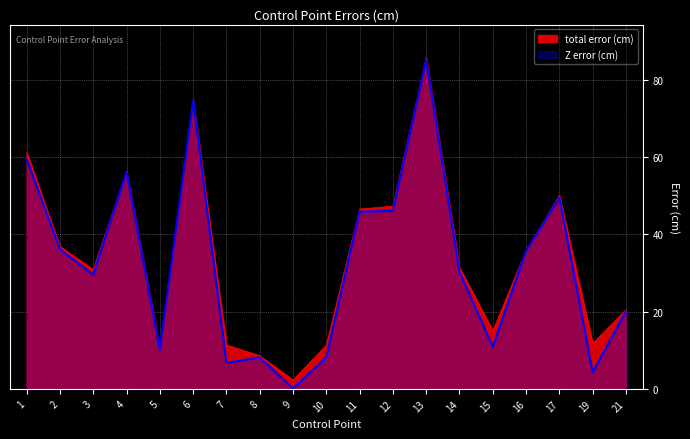

At which label does total error (cm) reach its minimum?

9